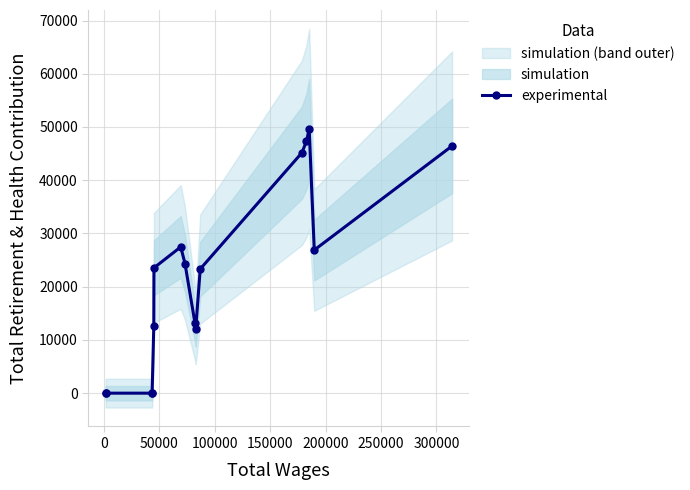

What is the average value?

22007